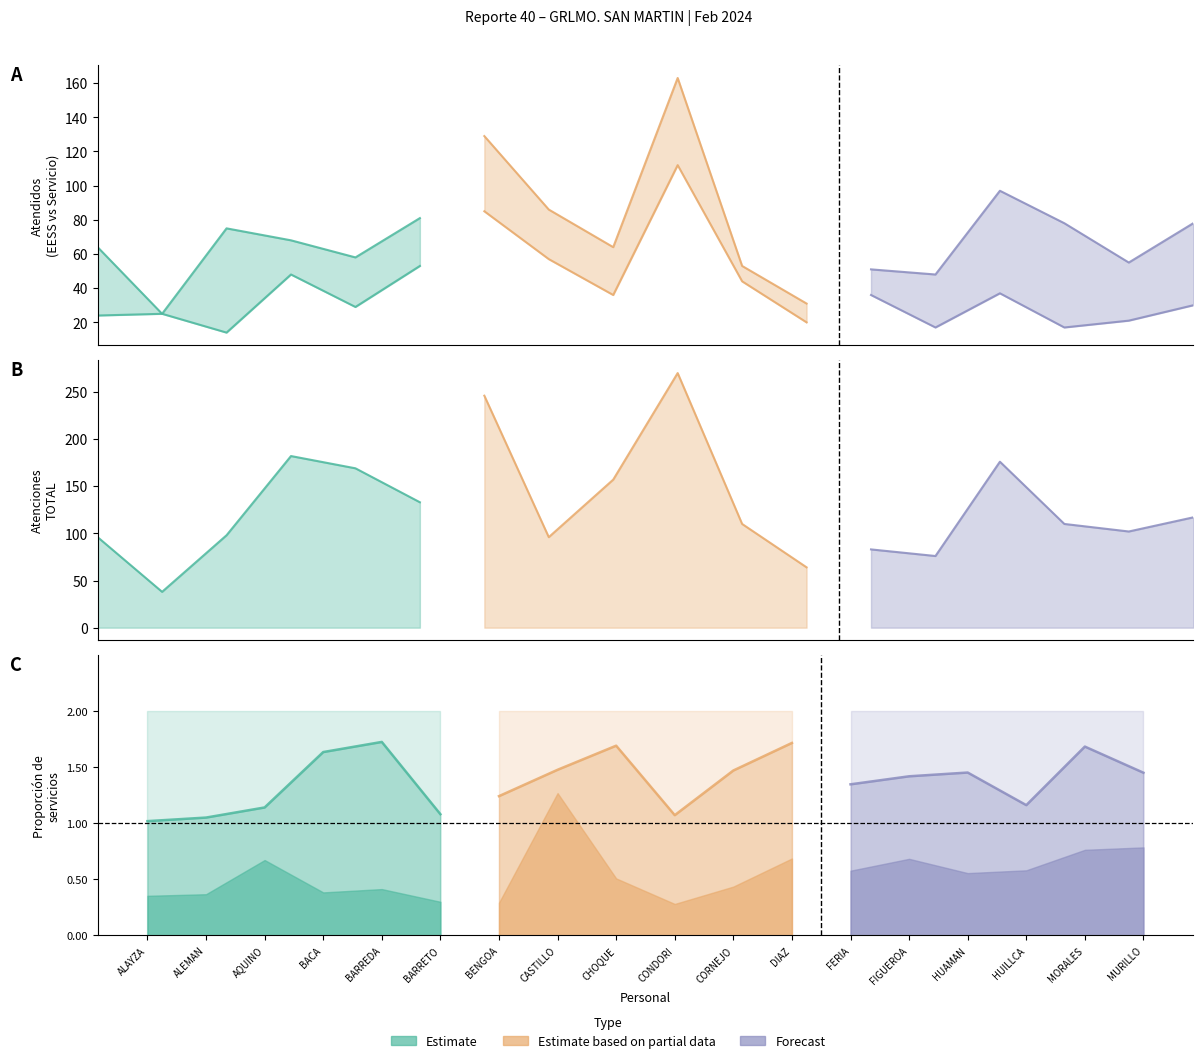

What is the greatest value displayed?

270